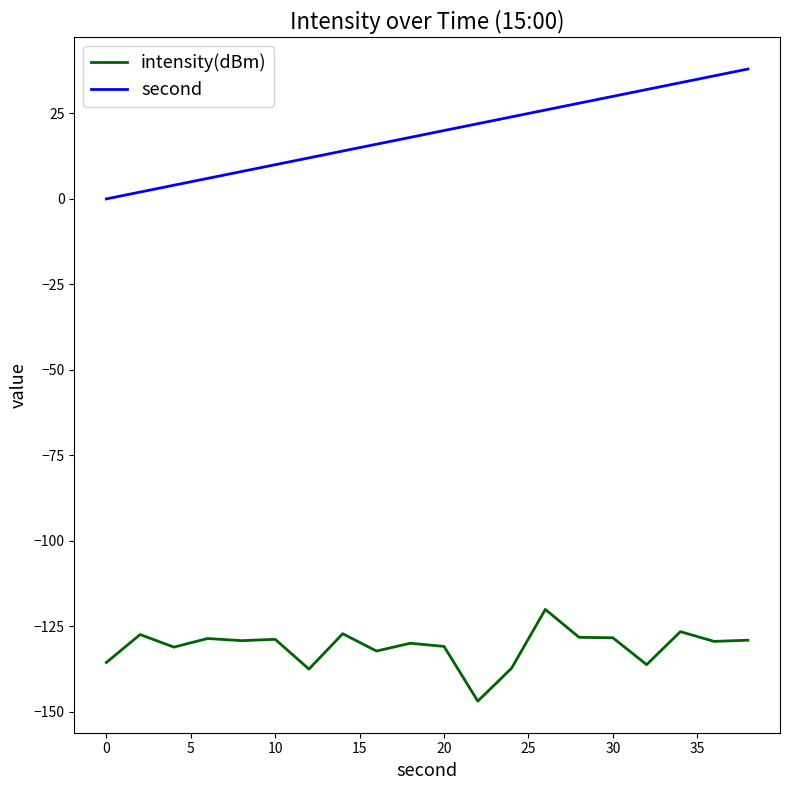

What is the maximum value shown in the chart?

38.0